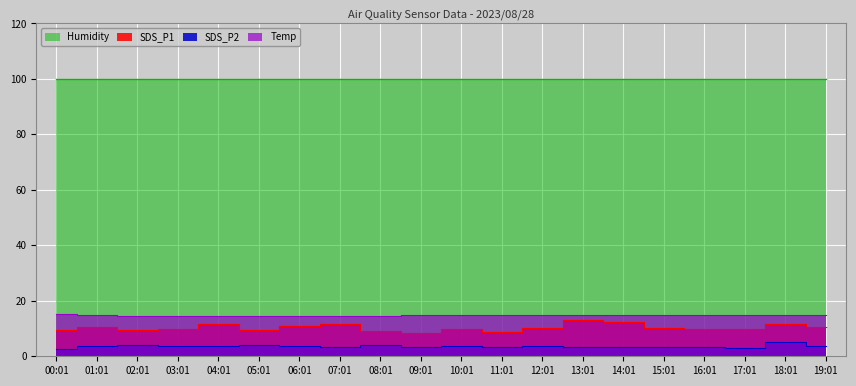

How many interior local peaks does the Temp series have?

3